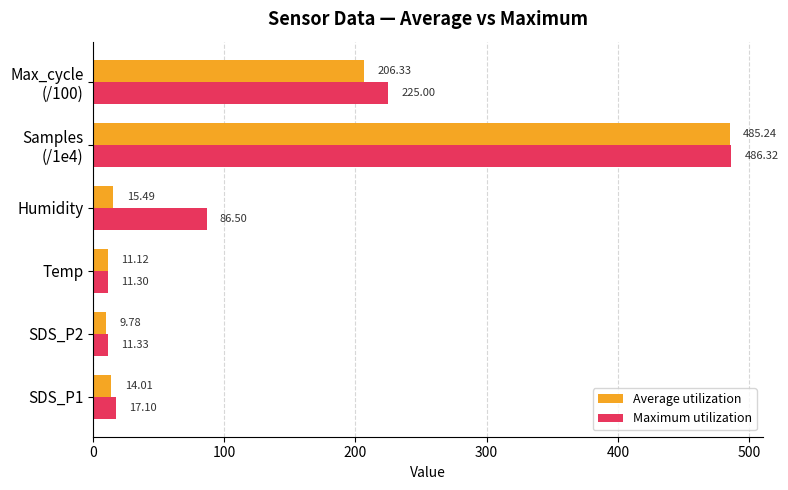

Count the number of data series in this chart.

2